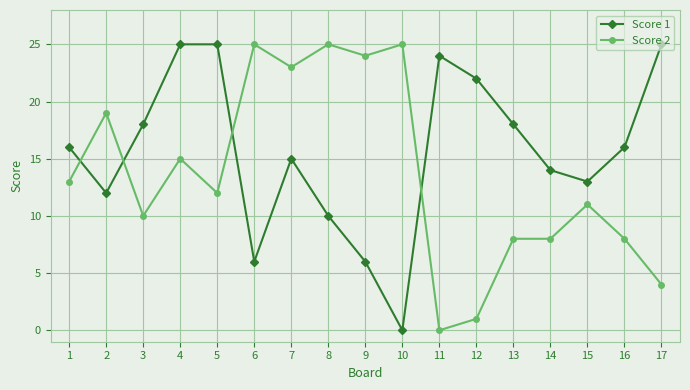

What are all the series names shown in the legend?

Score 1, Score 2